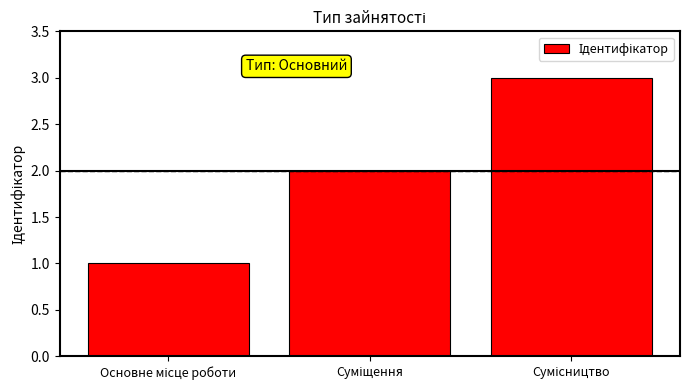

What is the greatest value displayed?

3